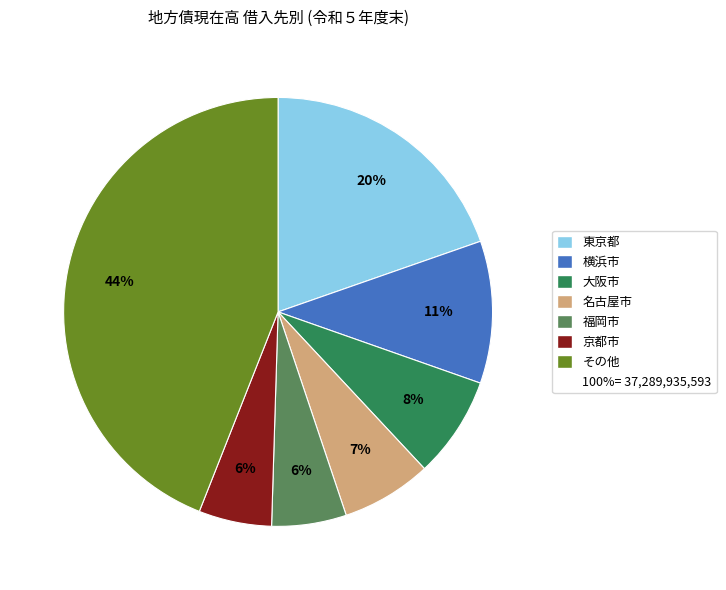

To the nearest percent, what is the average slice percentage?

14%